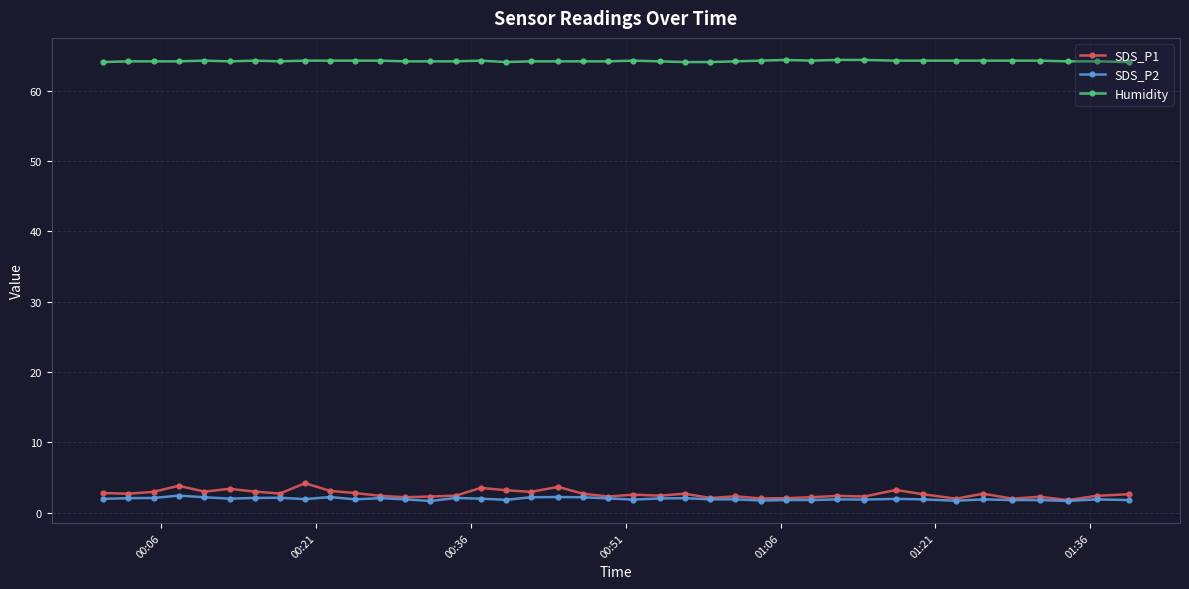

True or false: SDS_P2 and Humidity intersect in this chart.

False